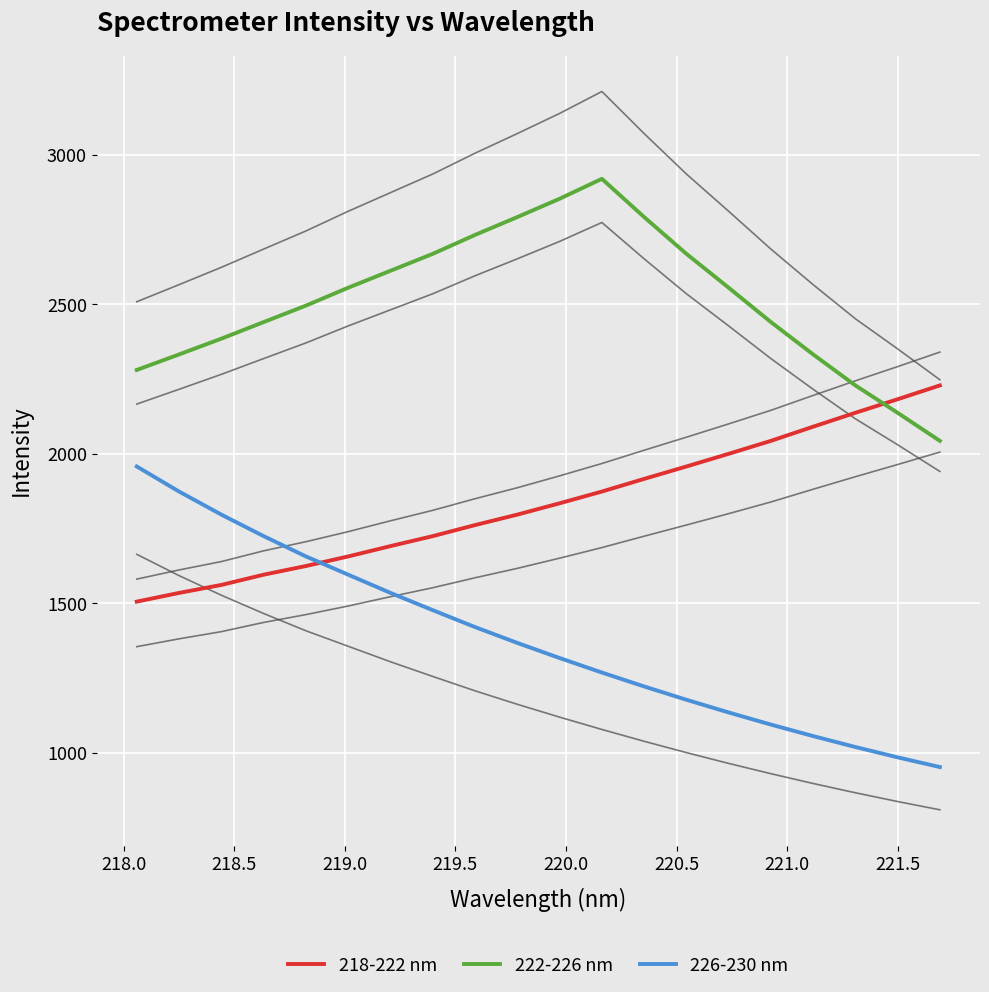

True or false: 226-230 nm and 218-222 nm cross at least once.

True